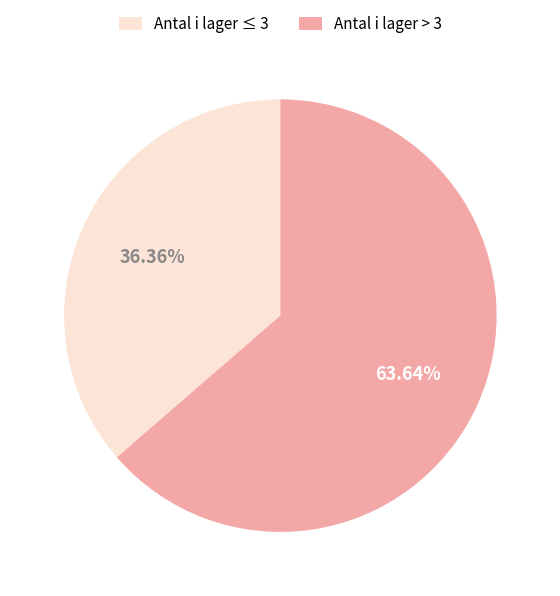

Rank the categories by value from lowest to highest.

Antal i lager ≤ 3, Antal i lager > 3